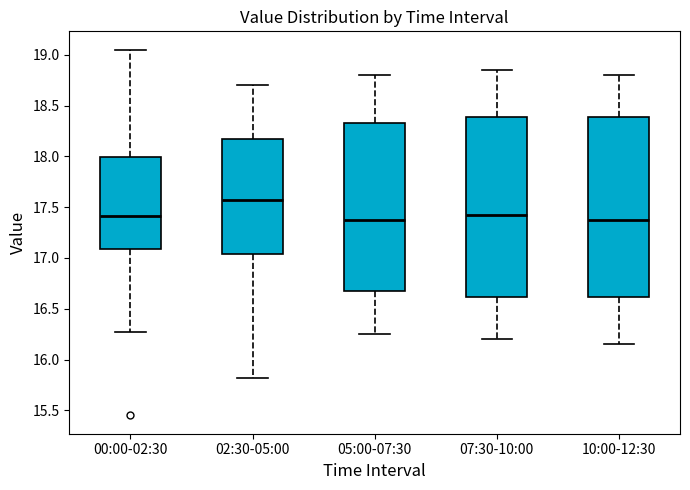

Reading left to right, read every box against the y-axis: the position of its median line, the range the box covers, and the ends of its whiskers. The values are not printed on the chart, so give them approximately, as read against the axis.

00:00-02:30: median 17.40, box 17.10 to 18.00, whiskers 16.25 to 19.05
02:30-05:00: median 17.60, box 17.05 to 18.20, whiskers 15.80 to 18.70
05:00-07:30: median 17.40, box 16.70 to 18.35, whiskers 16.25 to 18.80
07:30-10:00: median 17.45, box 16.60 to 18.40, whiskers 16.20 to 18.85
10:00-12:30: median 17.40, box 16.60 to 18.40, whiskers 16.15 to 18.80